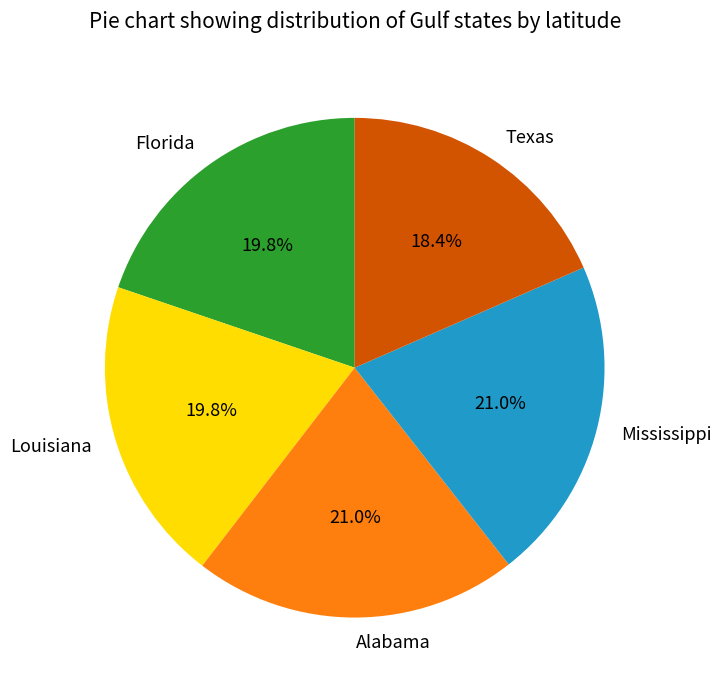

Which slice is the smallest?

Texas